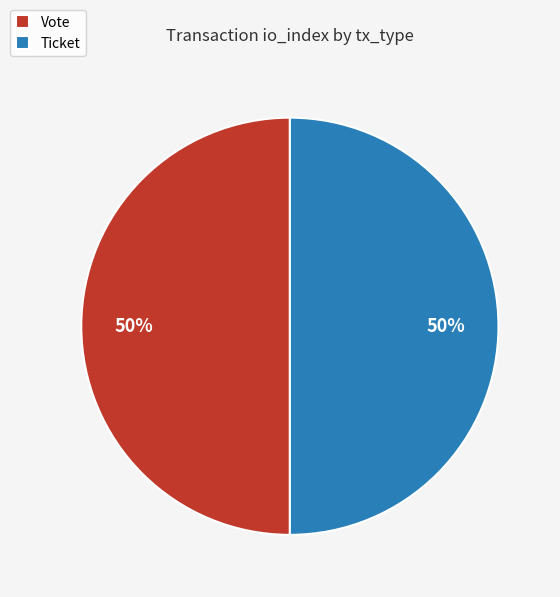

Combined, do Ticket and Vote account for over 50%?

Yes